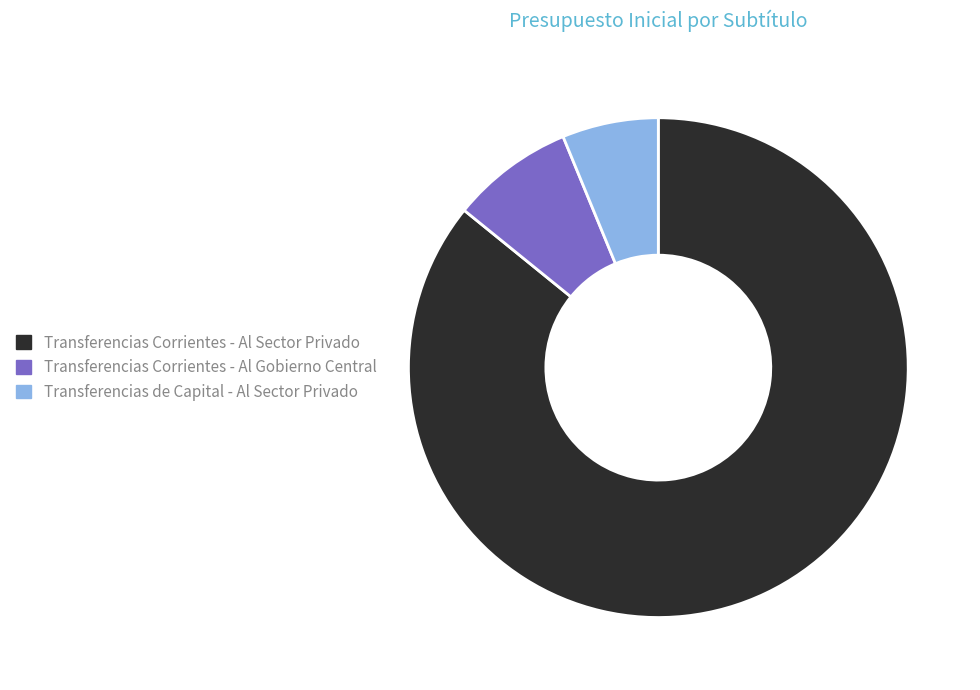

What is the smallest slice in the pie chart?

Transferencias de Capital - Al Sector Privado